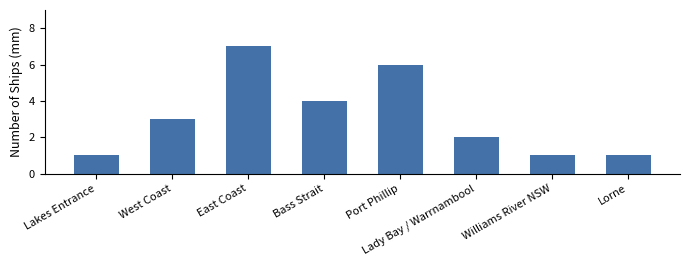

What is the difference between the second highest and second lowest values?

5